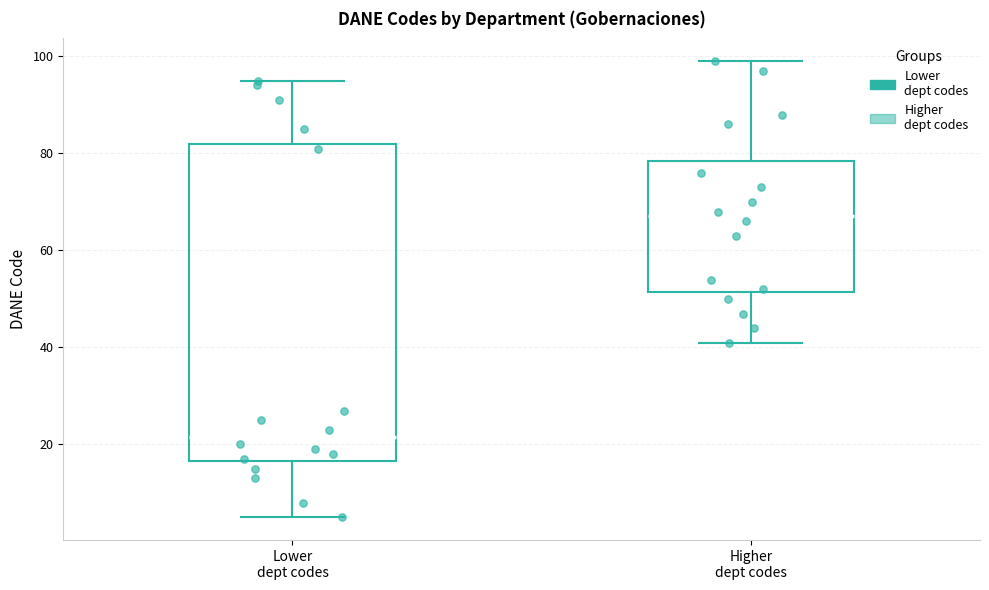

Reading left to right, transcribe this box plot: for each box, give where its median line is, the range the box spans, and where its two whiskers end, as read against the y-axis. The values are not printed on the chart, so give them approximately, as read against the axis.

Lower dept codes: median 22, box 16 to 82, whiskers 6 to 96
Higher dept codes: median 68, box 52 to 78, whiskers 42 to 100